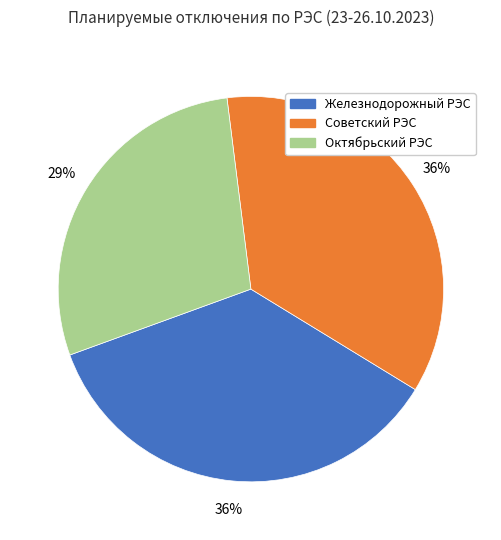

Is it true that Октябрьский РЭС is 29% of the pie?

True